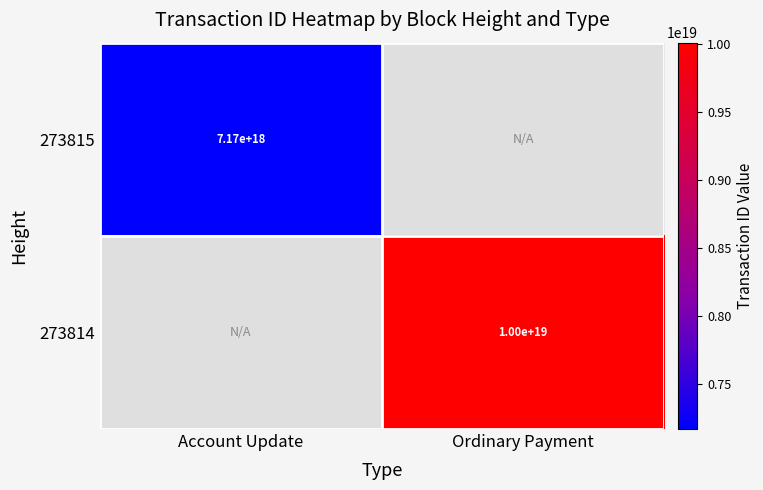

Is it true that 273815 equals 7170000000000000000 at Account Update?

True